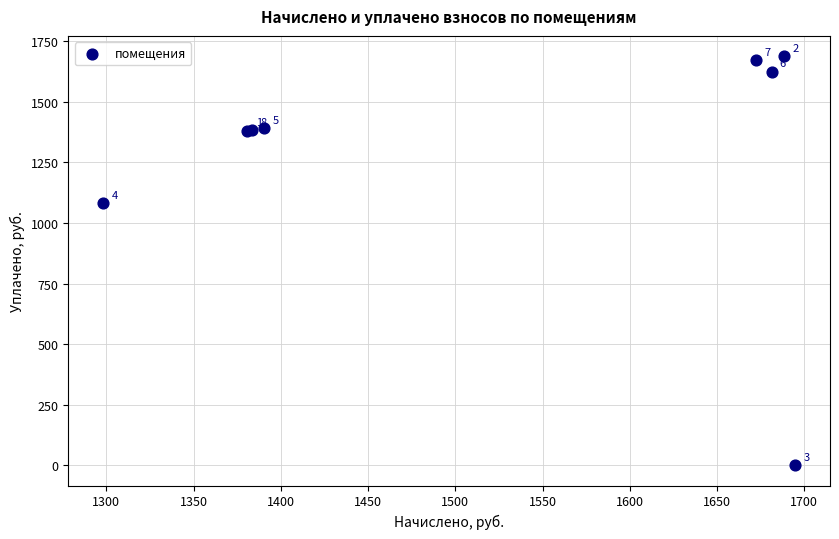

What Y value in the scatter plot is closest to 844?

1081.8